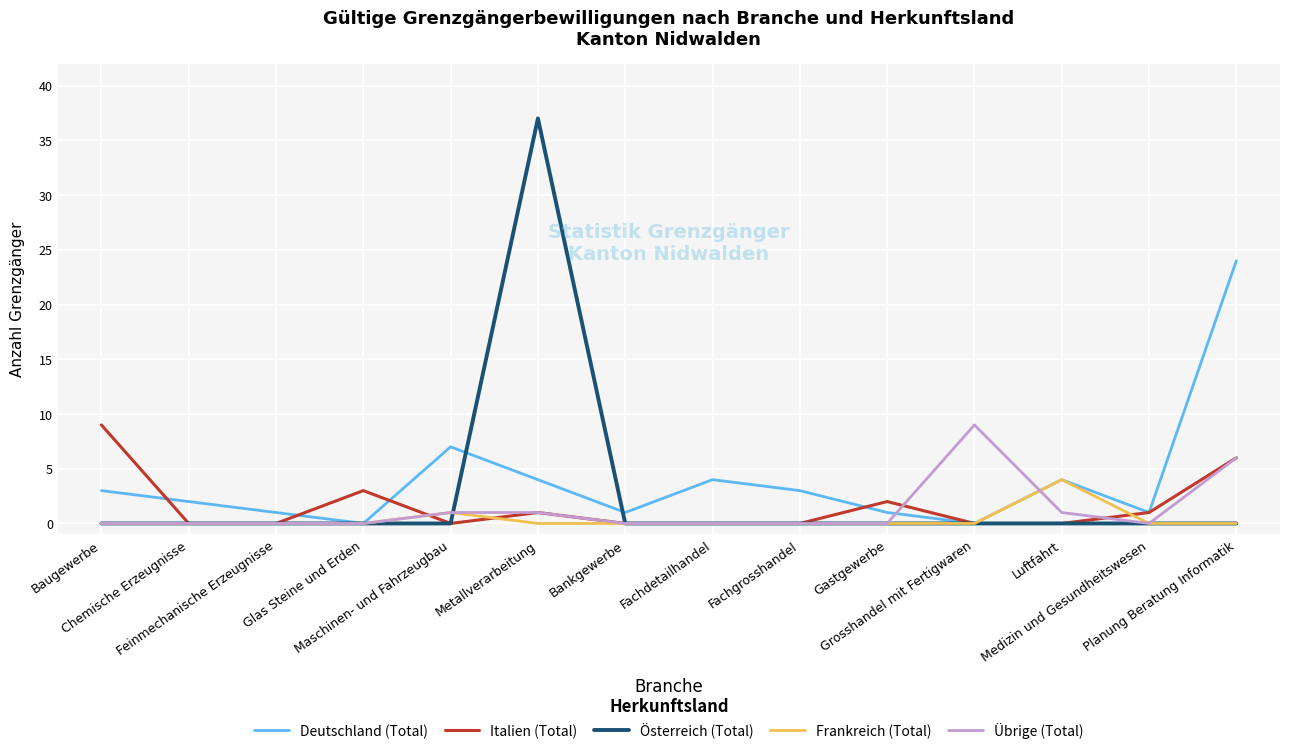

True or false: Frankreich (Total) and Übrige (Total) cross at least once.

True